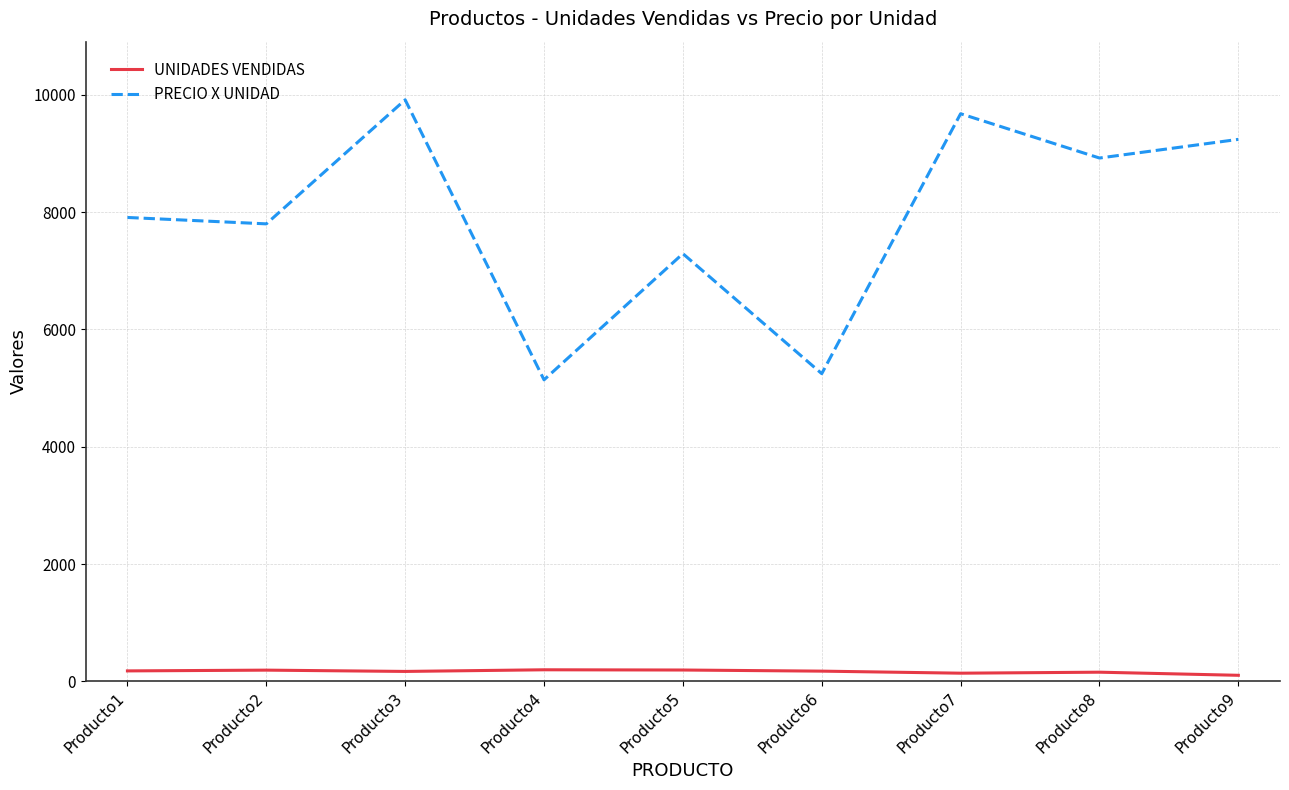

Rank the series by their maximum value, from lowest to highest.

UNIDADES VENDIDAS, PRECIO X UNIDAD